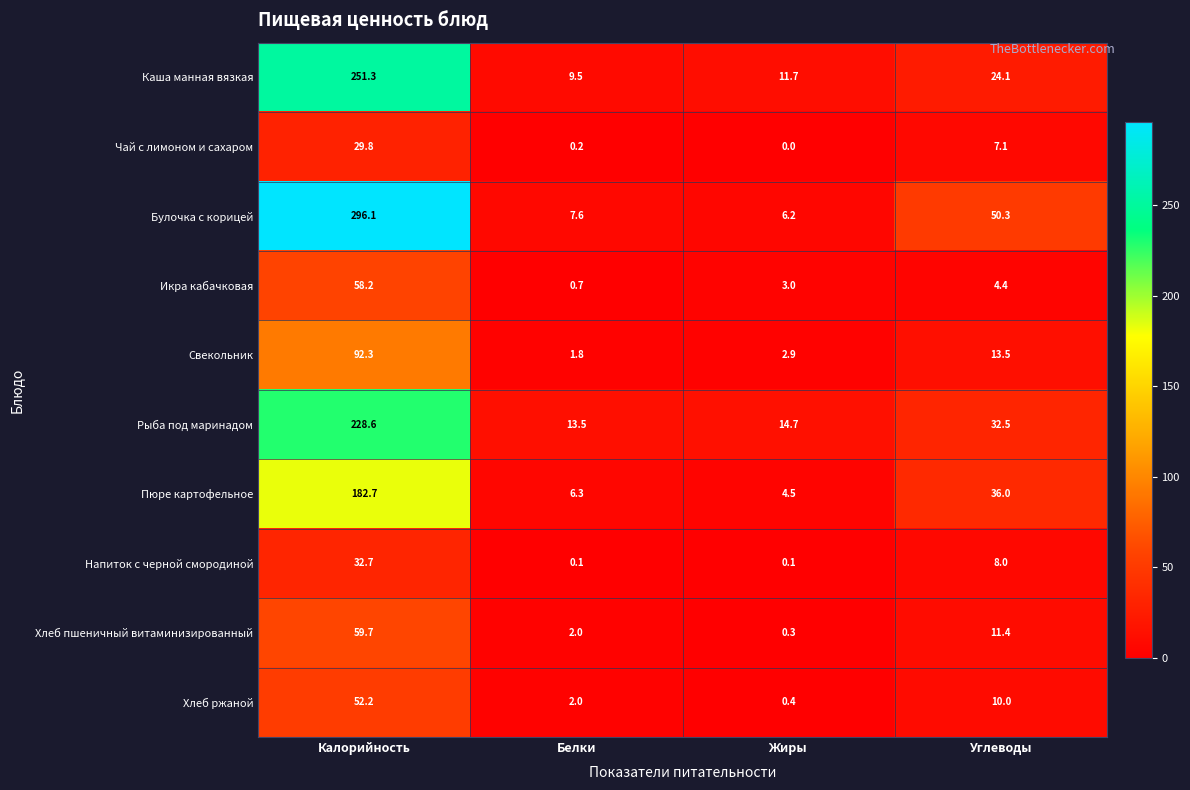

List the labels in order of Пюре картофельное value, largest first.

Калорийность, Углеводы, Белки, Жиры